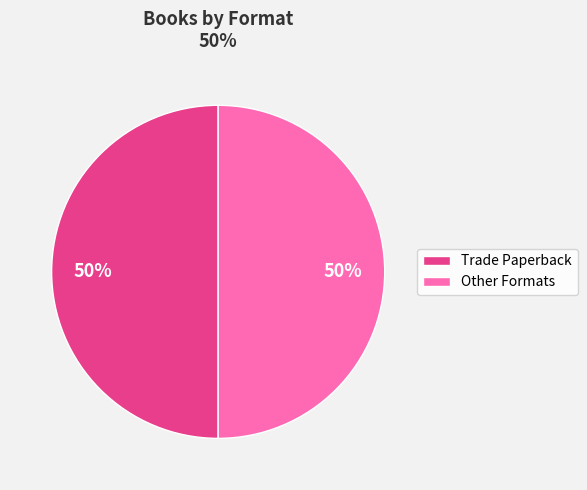

To the nearest percent, what is the average slice percentage?

50%